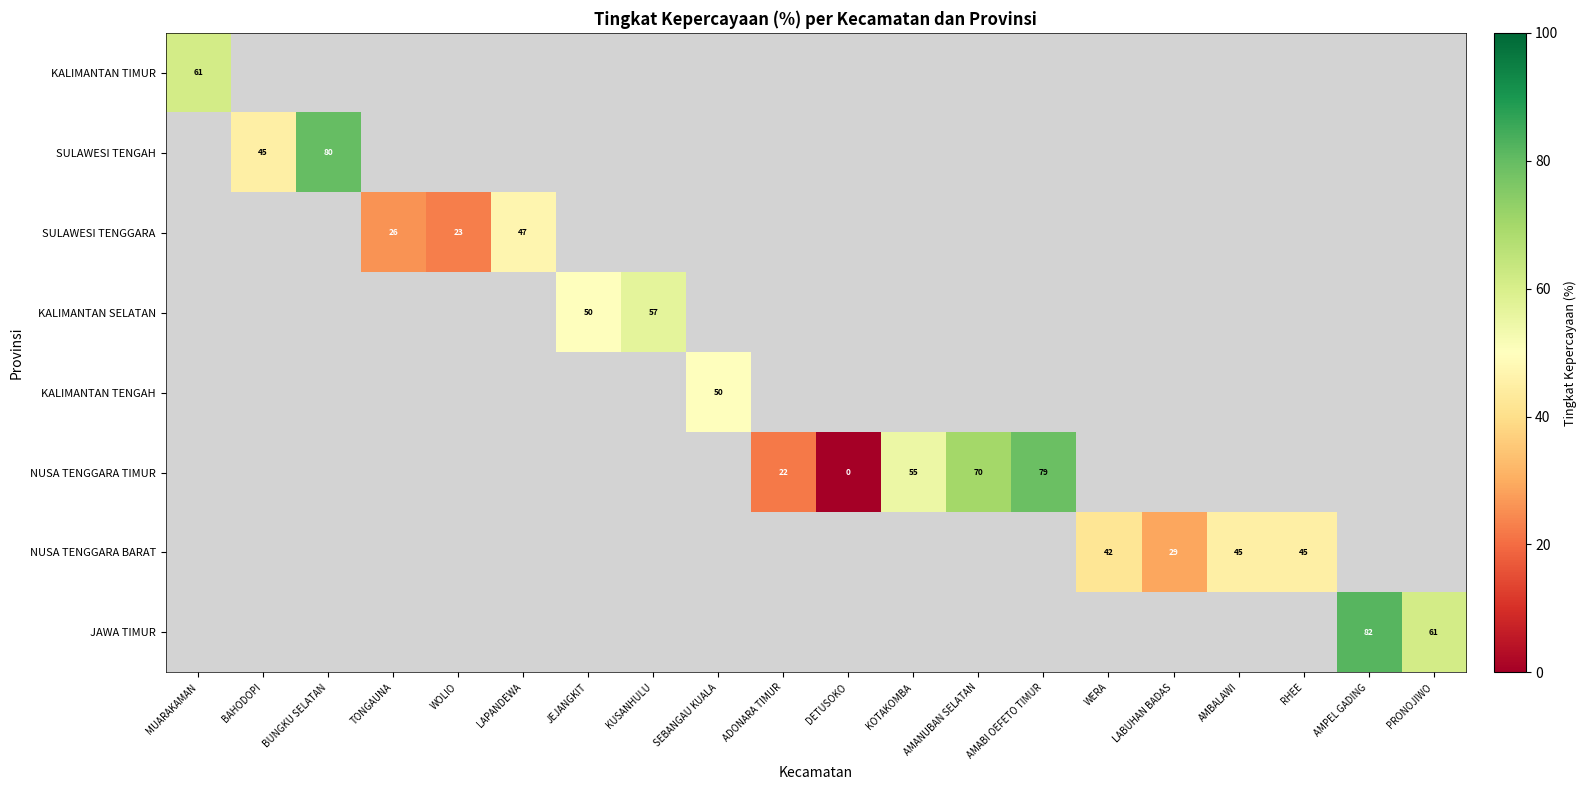

The value of NUSA TENGGARA BARAT at AMBALAWI is 45. True or false?

True